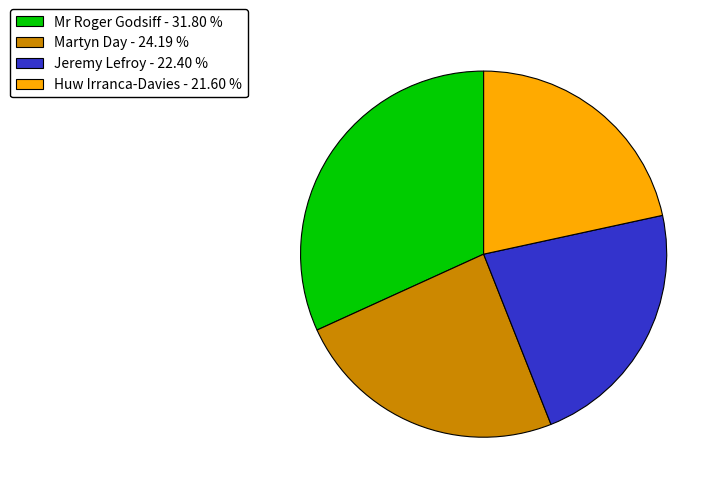

The Jeremy Lefroy slice represents 17% of the pie. True or false?

False